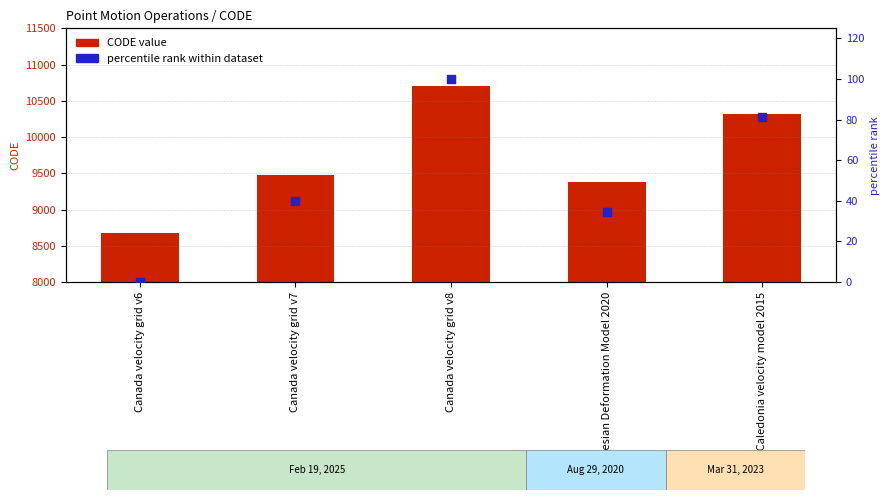

At which category is the sum across all series the highest?

Canada velocity grid v8